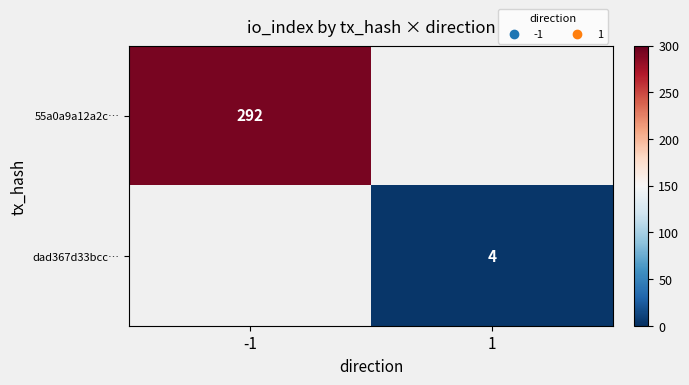

The value of 55a0a9a12a2c… at -1 is 158. True or false?

False